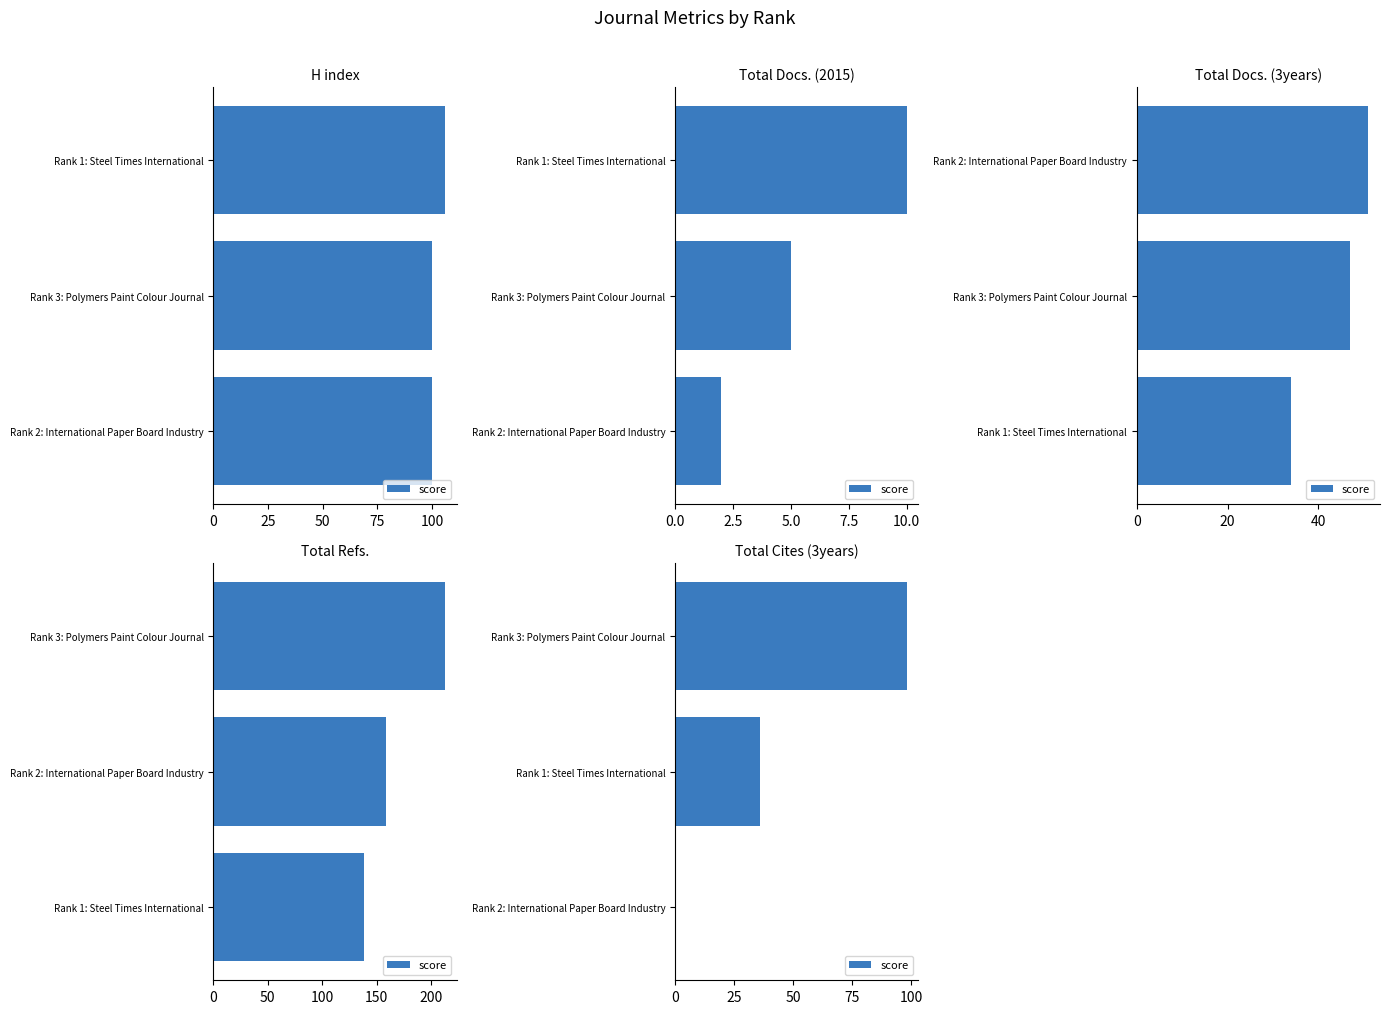

Reading left to right, extract all data points from this chart.

0	36	98